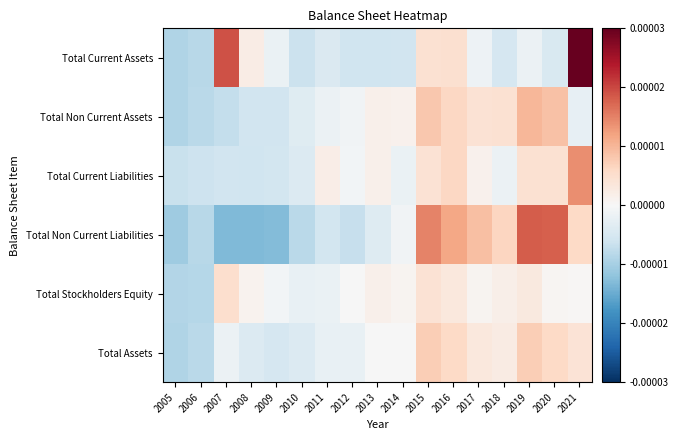

Reading left to right, transcribe all the data shown in this chart.

Total Current Assets: 2005=-0.0	2006=-0.0	2007=0.0	2008=0.0	2009=-0.0	2010=-0.0	2011=-0.0	2012=-0.0	2013=-0.0	2014=-0.0	2015=0.0	2016=0.0	2017=-0.0	2018=-0.0	2019=-0.0	2020=-0.0	2021=0.0
Total Non Current Assets: 2005=-0.0	2006=-0.0	2007=-0.0	2008=-0.0	2009=-0.0	2010=-0.0	2011=-0.0	2012=-0.0	2013=0.0	2014=0.0	2015=0.0	2016=0.0	2017=0.0	2018=0.0	2019=0.0	2020=0.0	2021=-0.0
Total Current Liabilities: 2005=-0.0	2006=-0.0	2007=-0.0	2008=-0.0	2009=-0.0	2010=-0.0	2011=0.0	2012=-0.0	2013=0.0	2014=-0.0	2015=0.0	2016=0.0	2017=0.0	2018=-0.0	2019=0.0	2020=0.0	2021=0.0
Total Non Current Liabilities: 2005=-0.0	2006=-0.0	2007=-0.0	2008=-0.0	2009=-0.0	2010=-0.0	2011=-0.0	2012=-0.0	2013=-0.0	2014=-0.0	2015=0.0	2016=0.0	2017=0.0	2018=0.0	2019=0.0	2020=0.0	2021=0.0
Total Stockholders Equity: 2005=-0.0	2006=-0.0	2007=0.0	2008=0.0	2009=-0.0	2010=-0.0	2011=-0.0	2012=-0.0	2013=0.0	2014=0.0	2015=0.0	2016=0.0	2017=0.0	2018=0.0	2019=0.0	2020=0.0	2021=0.0
Total Assets: 2005=-0.0	2006=-0.0	2007=-0.0	2008=-0.0	2009=-0.0	2010=-0.0	2011=-0.0	2012=-0.0	2013=-0.0	2014=-0.0	2015=0.0	2016=0.0	2017=0.0	2018=0.0	2019=0.0	2020=0.0	2021=0.0